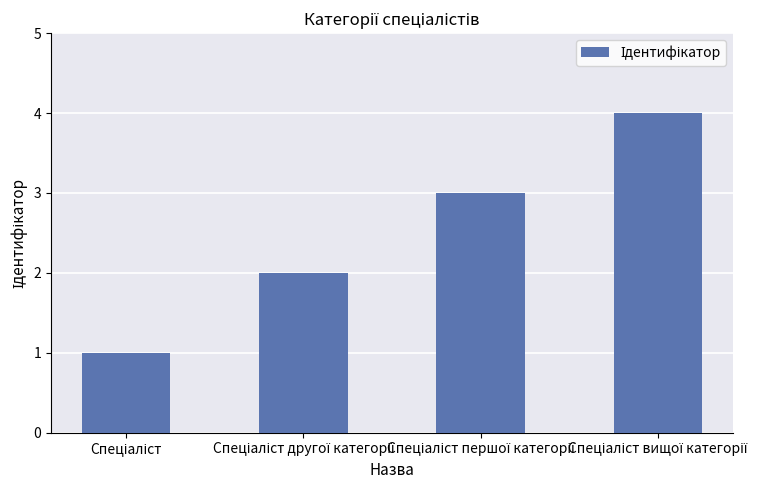

What is the minimum value shown in the chart?

1